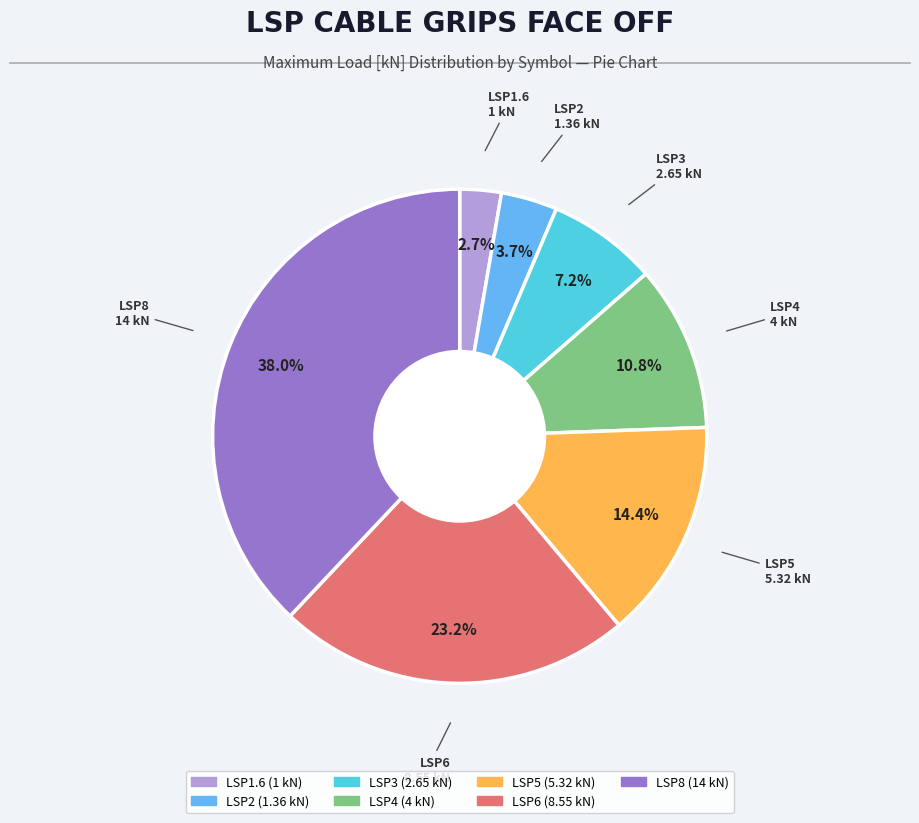

What percentage is NOT represented by LSP6?

76.8%